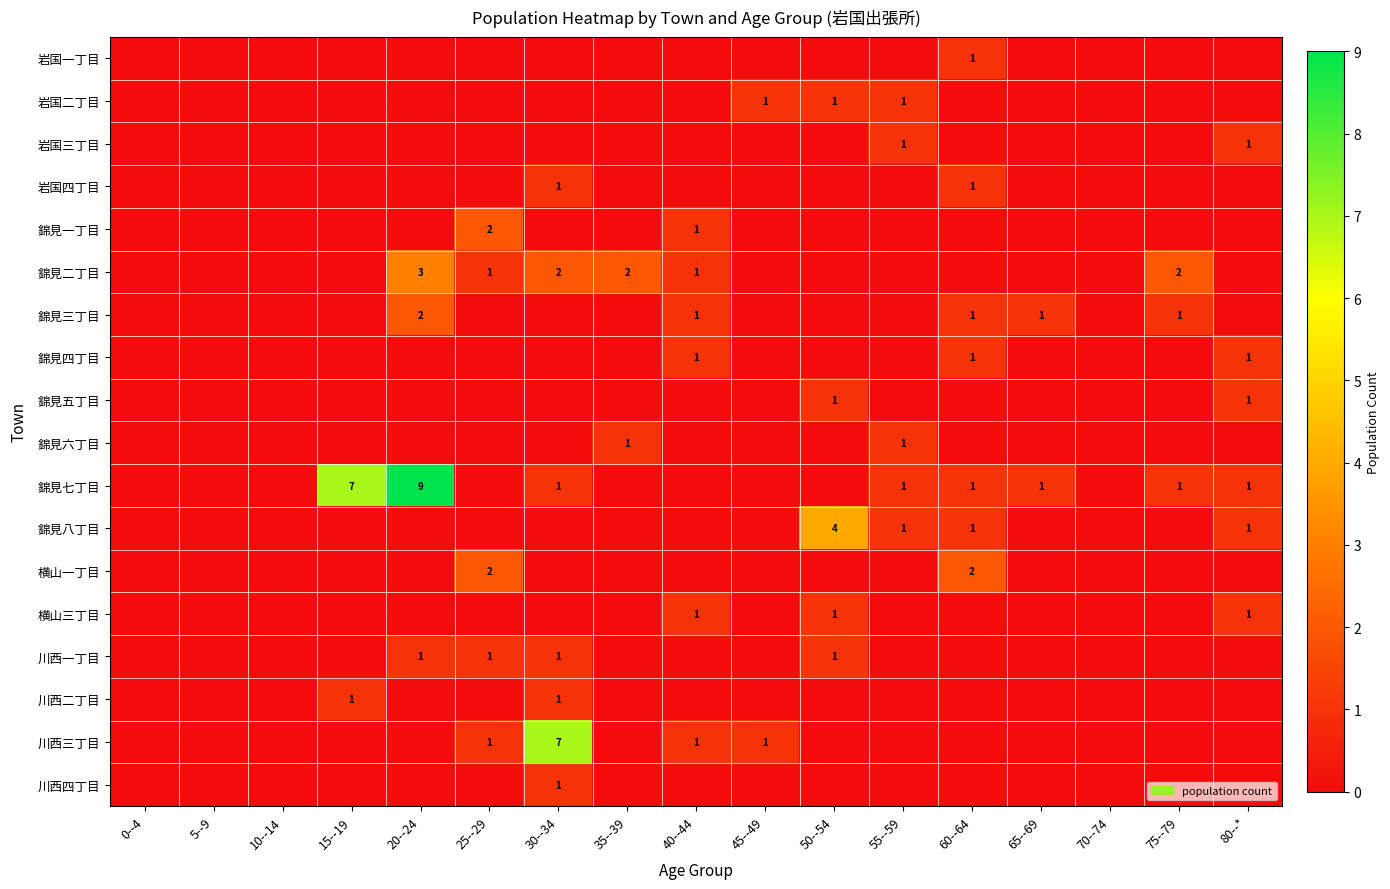

What is the difference between the highest and lowest values at 60--64?

2